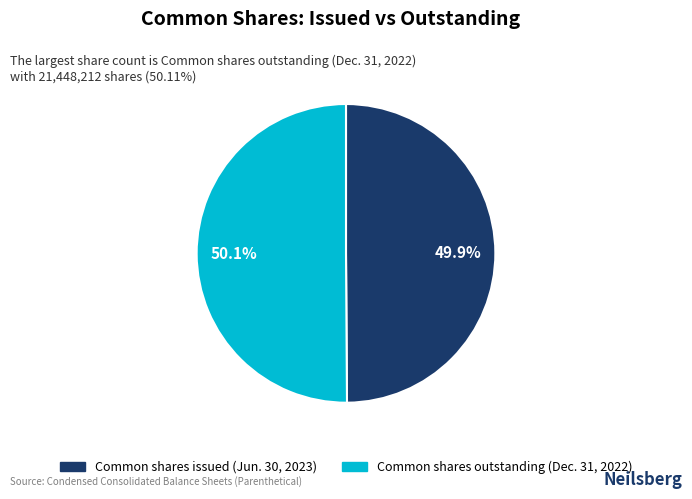

Is there any slice that represents more than half of the pie?

Yes